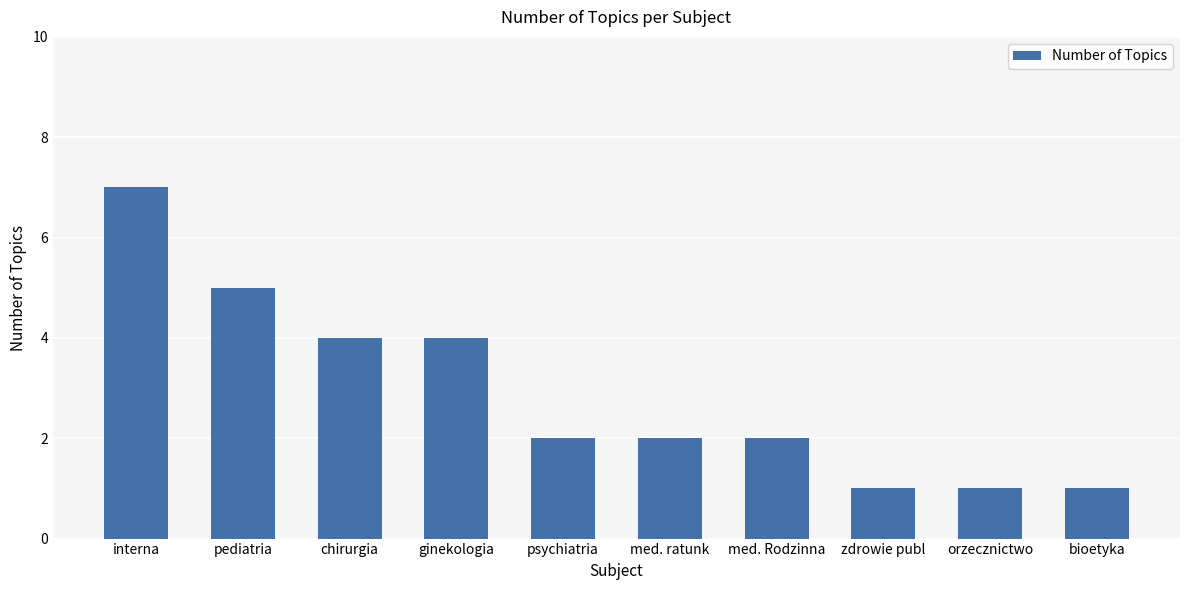

Reading right to left, transcribe all the data shown in this chart.

1	1	1	2	2	2	4	4	5	7